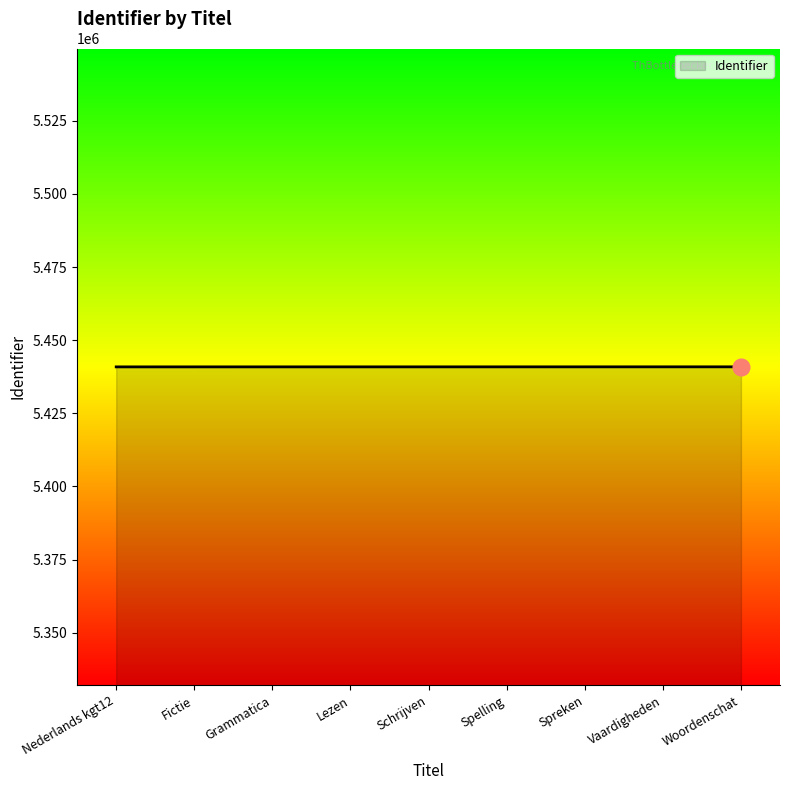

The value at Woordenschat is 5440893. True or false?

True